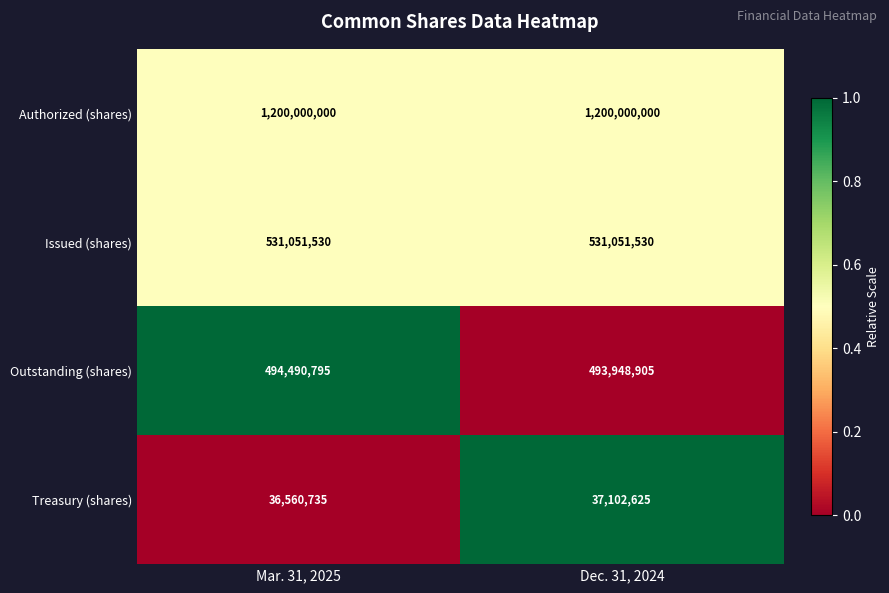

Read the Treasury (shares) value at Dec. 31, 2024, to the nearest 100.

37102600